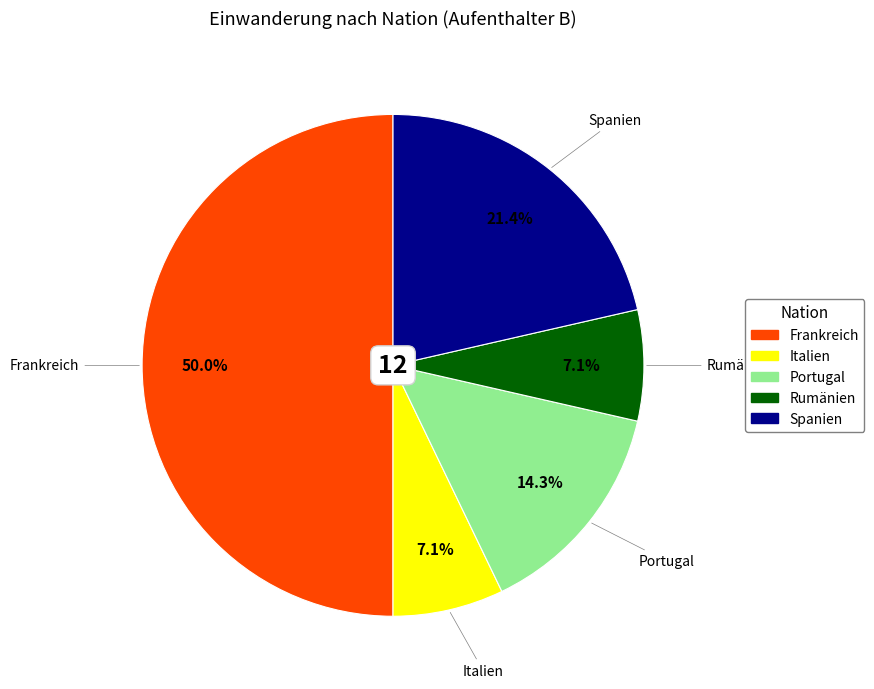

To the nearest percent, what portion does Italien represent?

7%